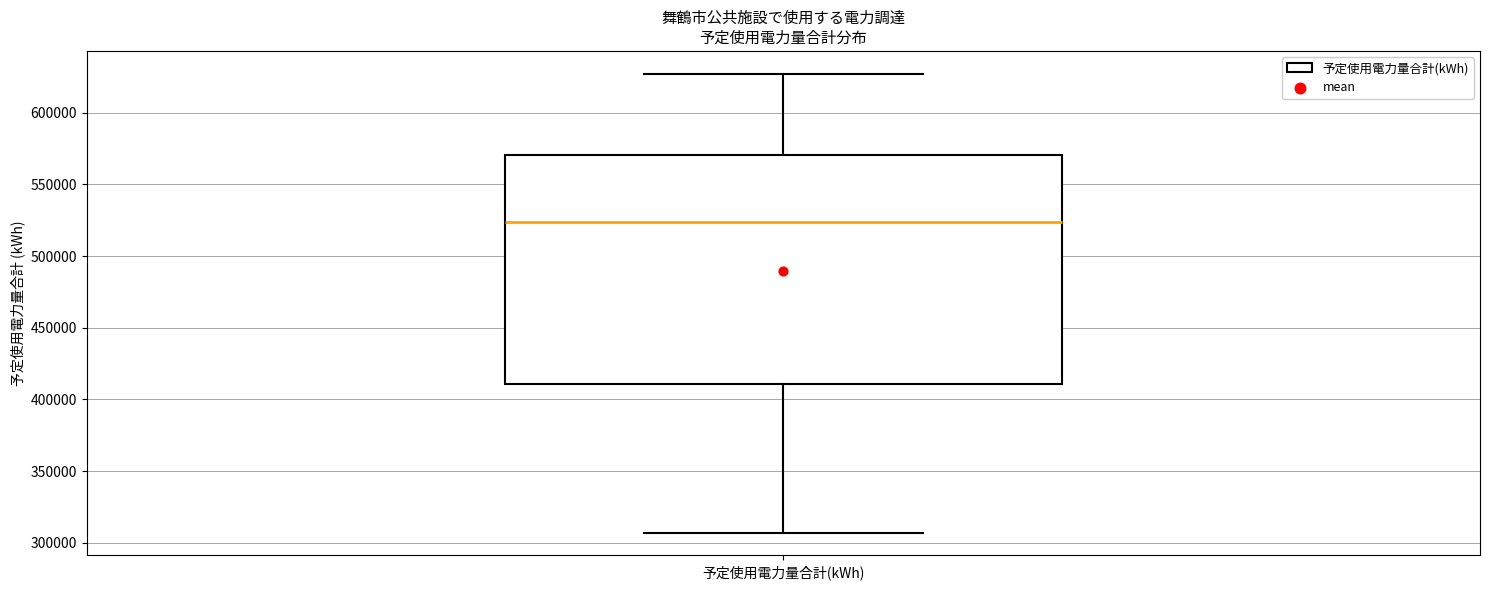

Where does the median line of the box for 予定使用電力量合計(kWh) sit on the y-axis? The values are not printed on the chart, so give them approximately, as read against the axis.

525000